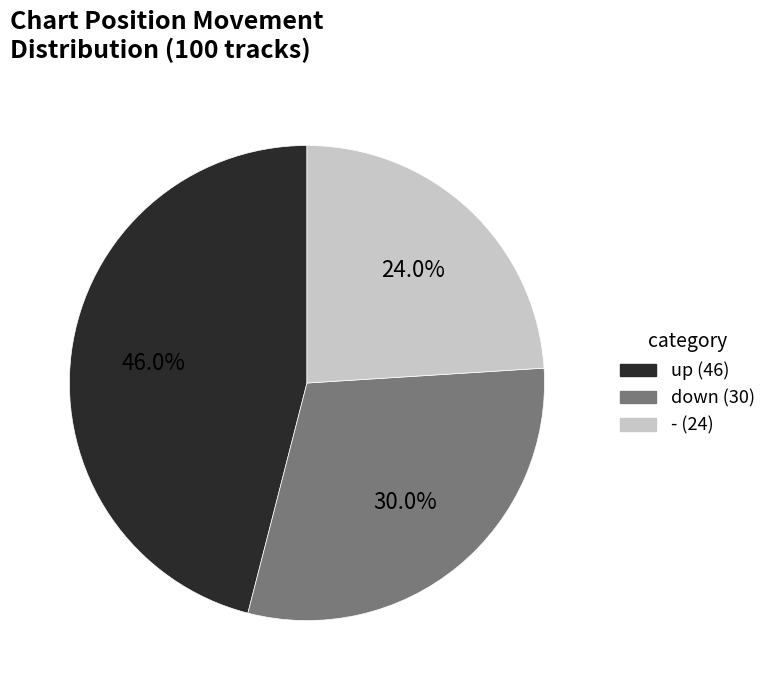

Approximately how many times larger is the value at - (24) compared to down (30)?

0.8